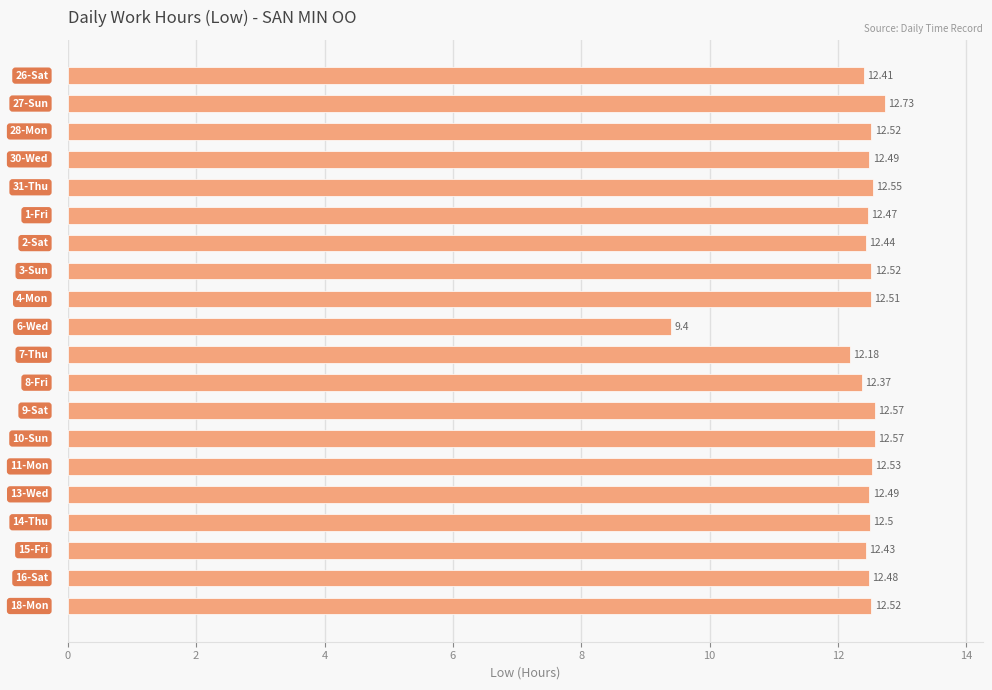

What is the difference between the maximum and minimum values?

3.3